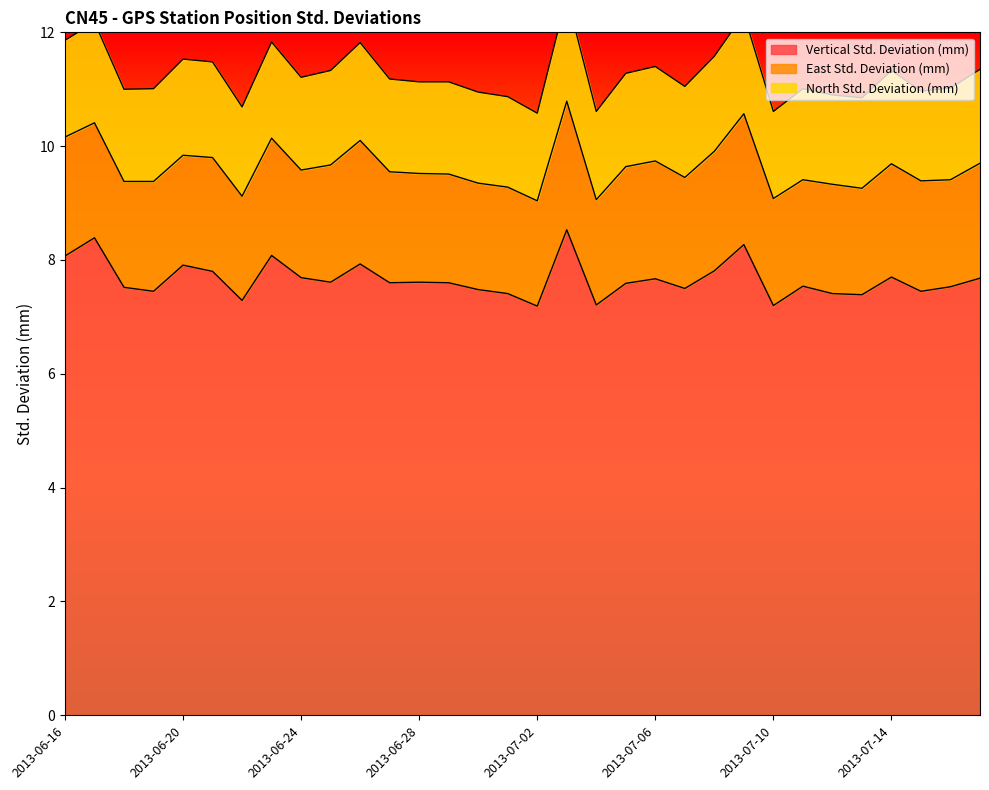

Which series changed the most between 2013-06-30 and 2013-07-16?

Vertical Std. Deviation (mm)